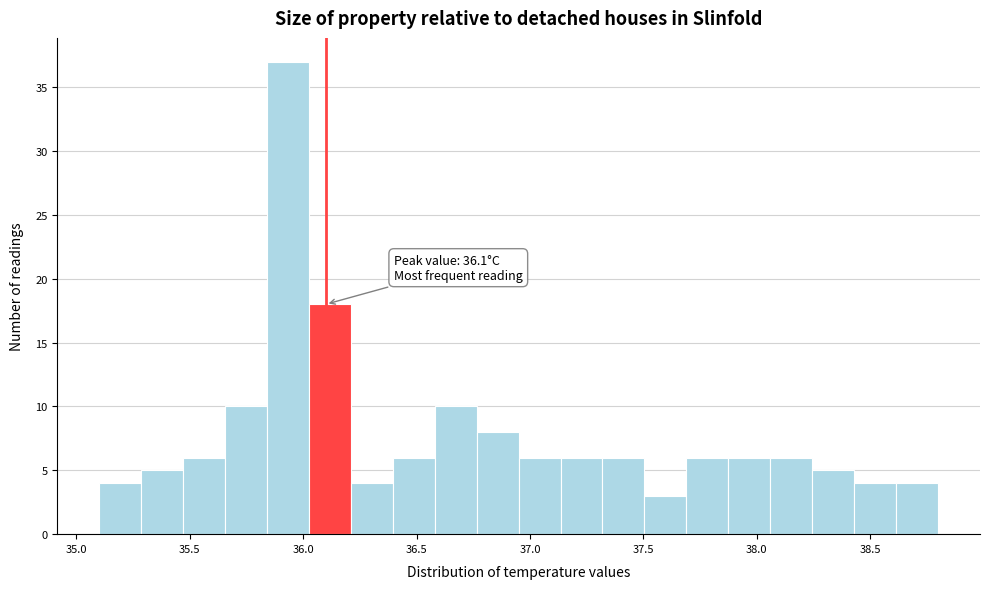

Around what value on the x-axis is the tallest bar? Give the approximate position of its centre, as read against the axis.

35.95